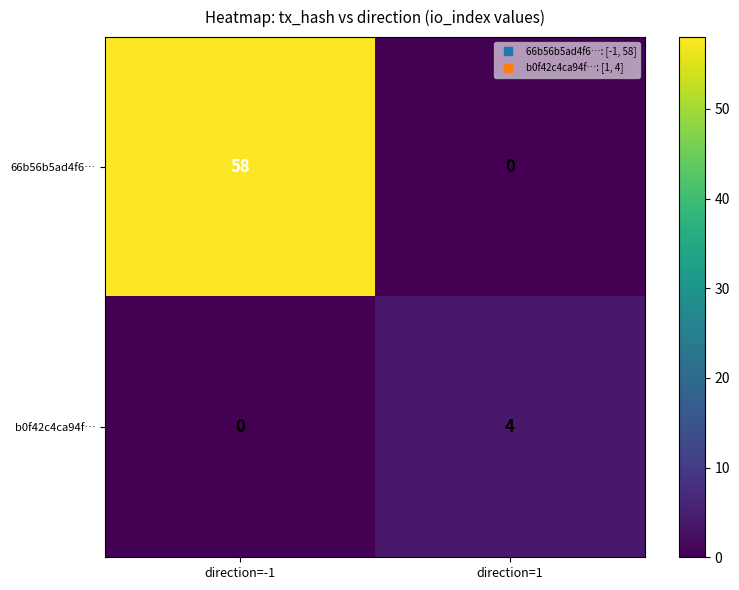

What is the difference between the maximum and minimum values in the b0f42c4ca94f… series?

4